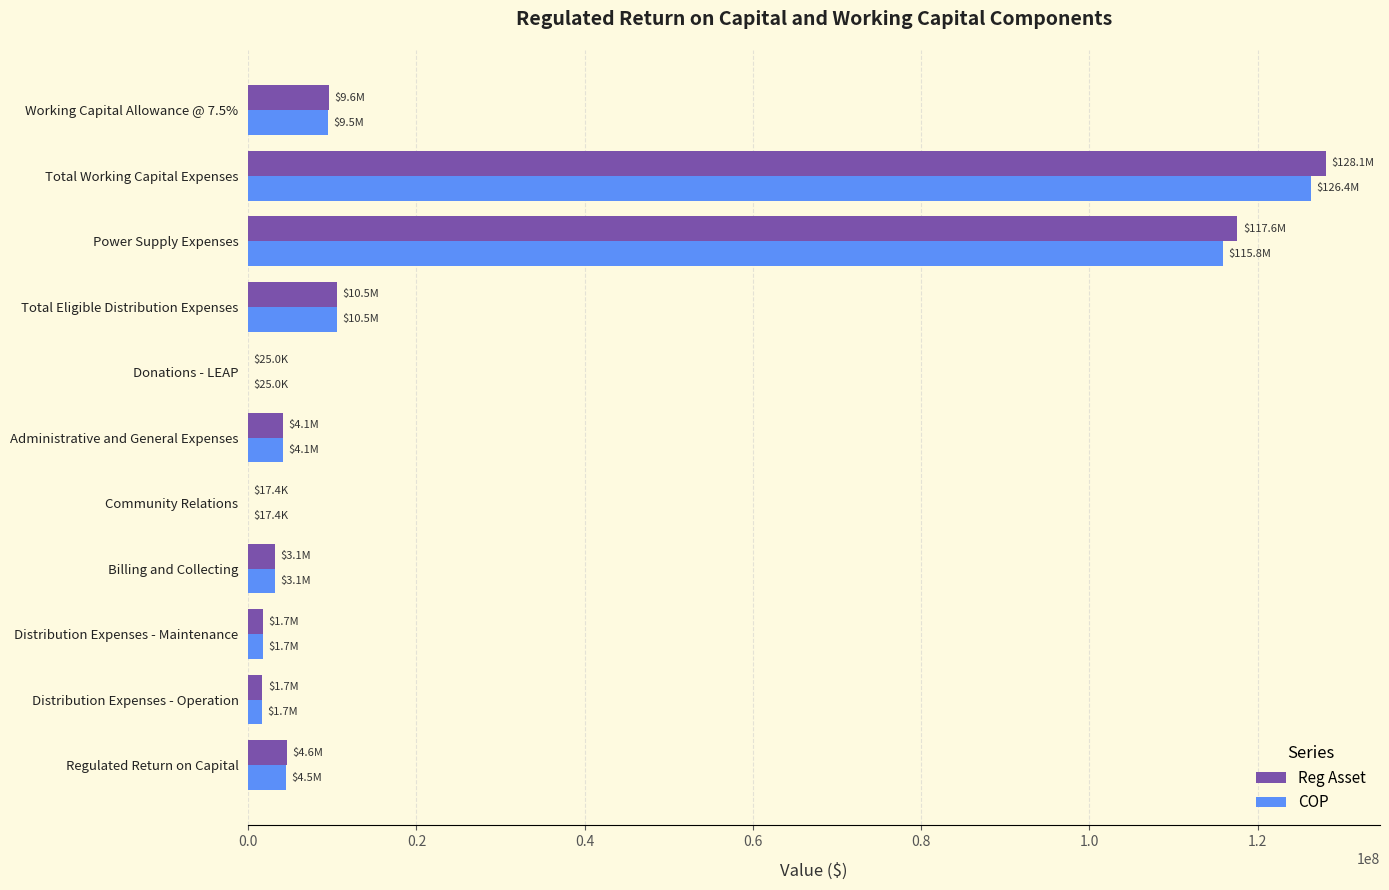

True or false: Reg Asset has a value of 117607865.6 at Power Supply Expenses.

True